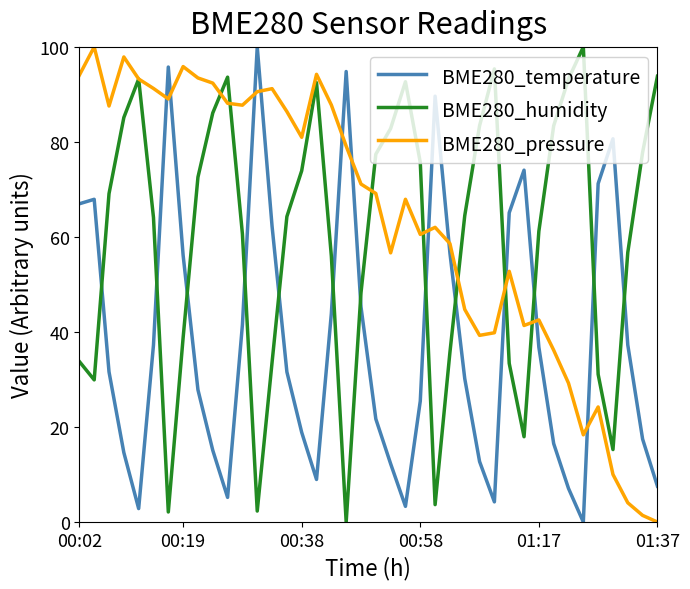

True or false: BME280_humidity has more than 2 points higher than both neighbors.

True